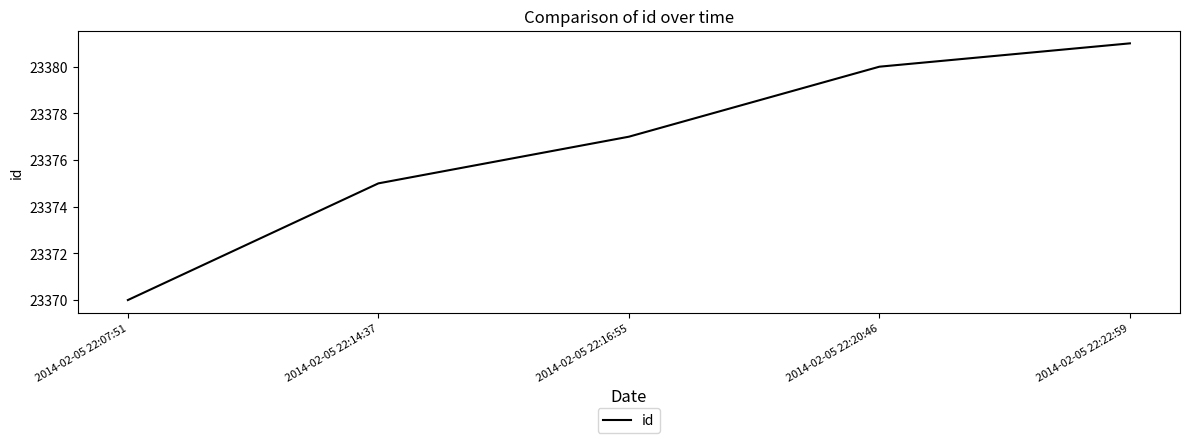

How many distinct data groups are displayed?

1